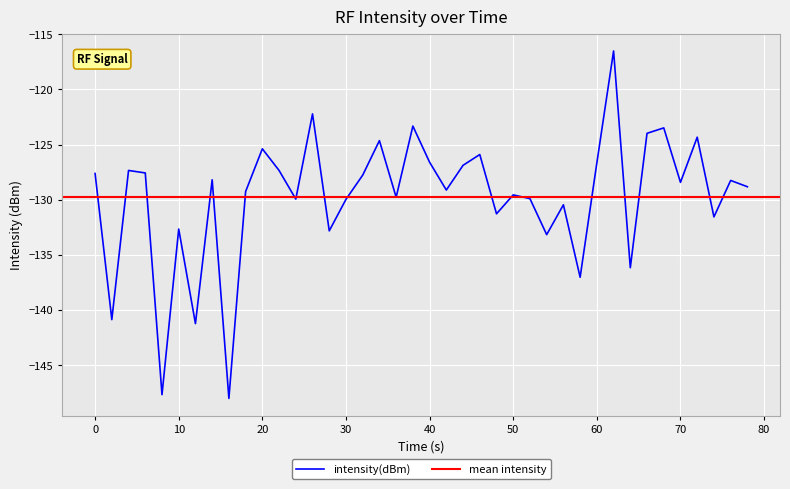

What is the highest value of the intensity(dBm) series?

-116.5